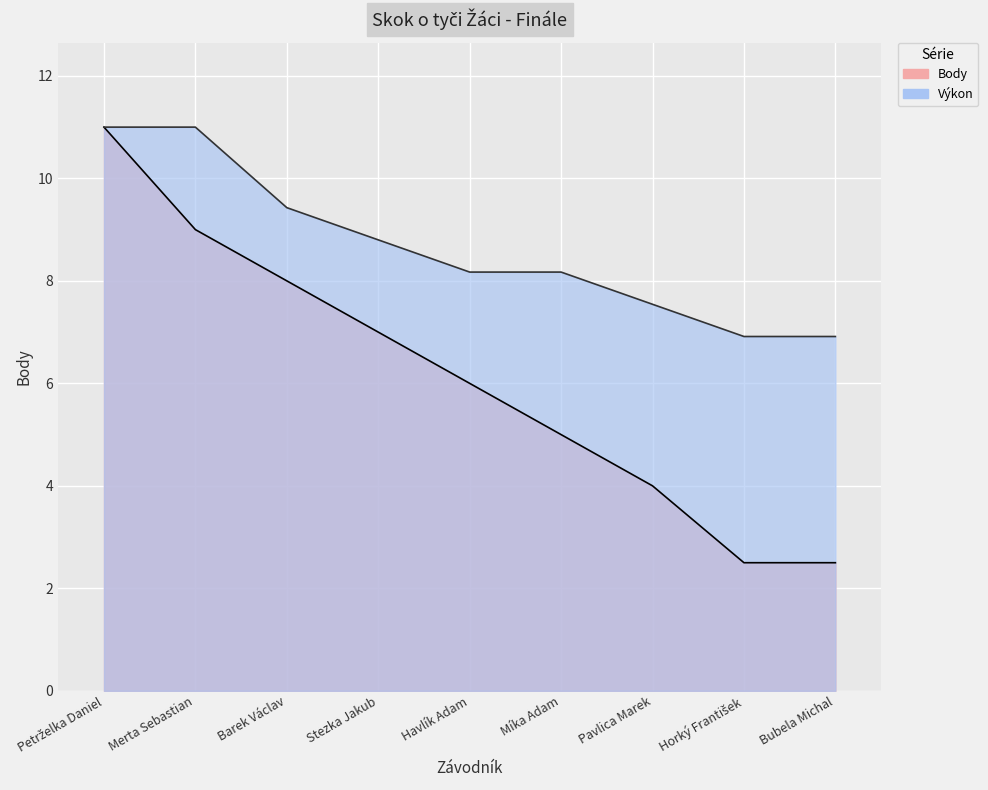

True or false: Výkon and Body intersect in this chart.

False